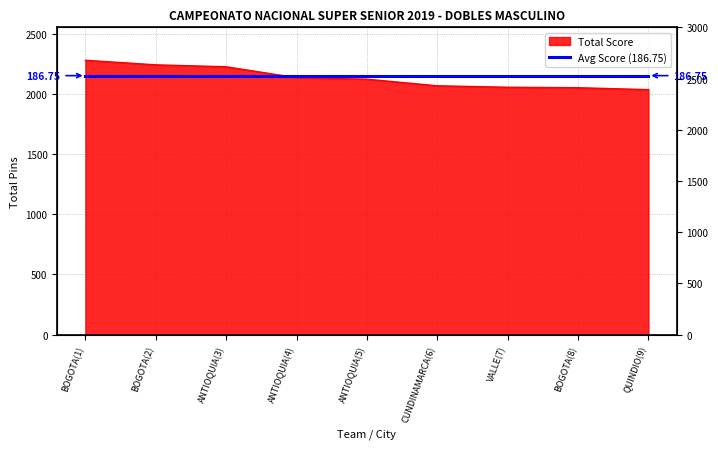

Rank the categories by value from lowest to highest.

QUINDIO(9), BOGOTA(8), VALLE(7), CUNDINAMARCA(6), ANTIOQUIA(5), ANTIOQUIA(4), ANTIOQUIA(3), BOGOTA(2), BOGOTA(1)